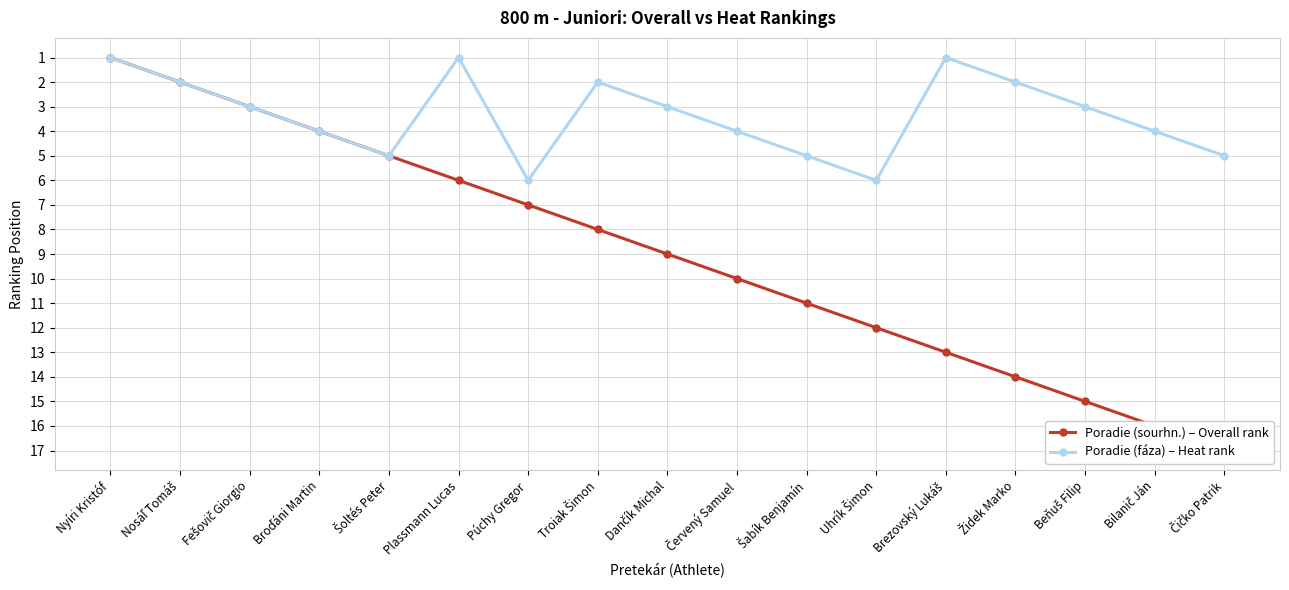

List the series in order of their overall mean, lowest first.

Poradie (fáza) – Heat rank, Poradie (sourhn.) – Overall rank